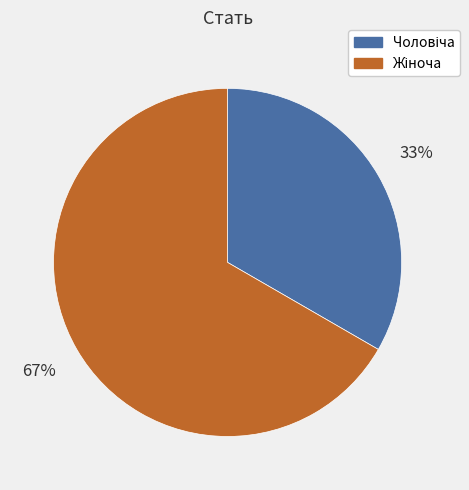

To the nearest percent, what is the average slice percentage?

50%